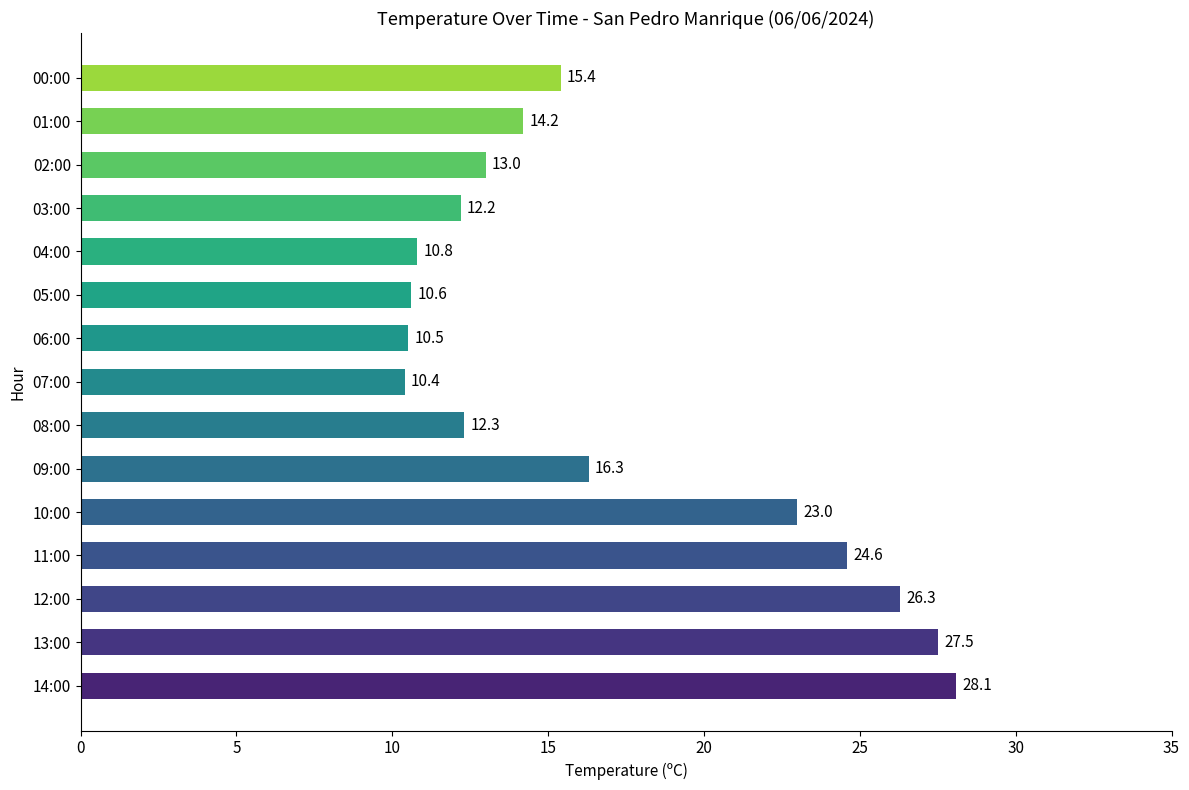

How many values are below 14?

7